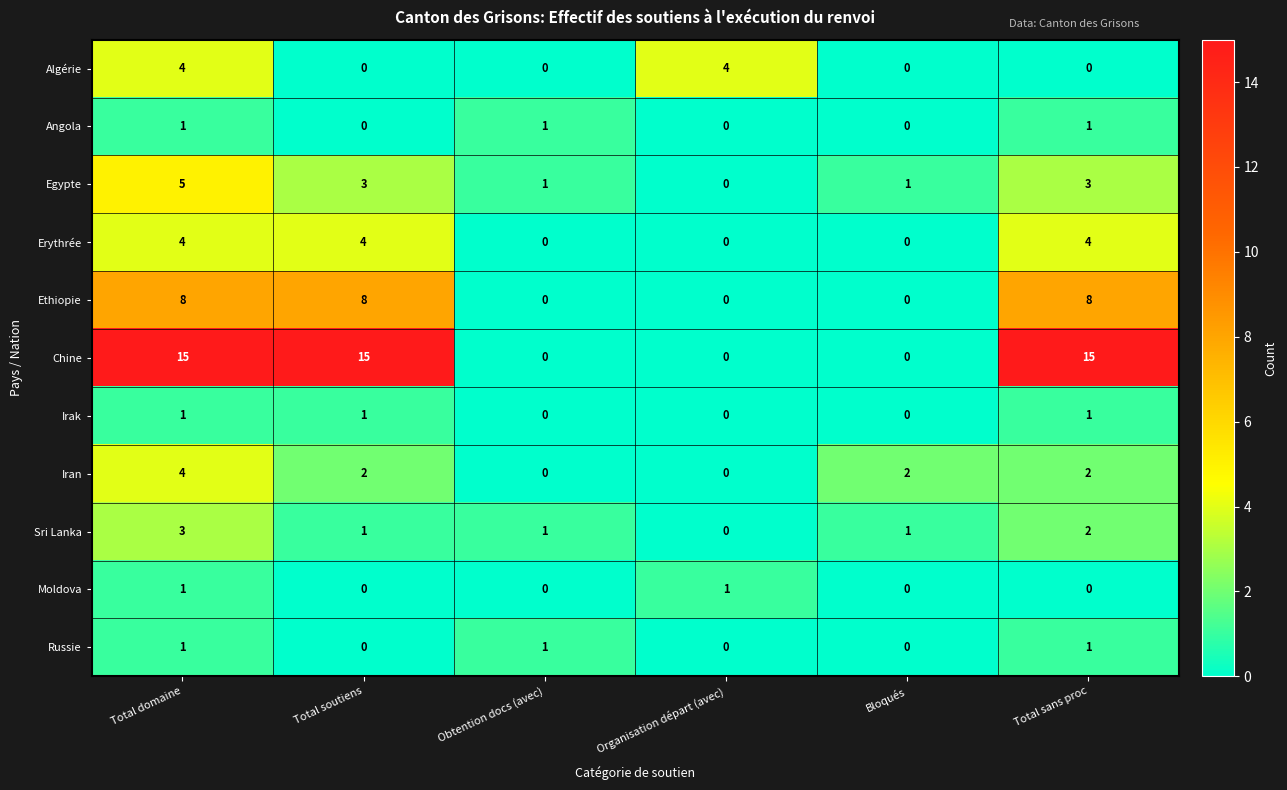

What is the sum of all Erythrée values?

12